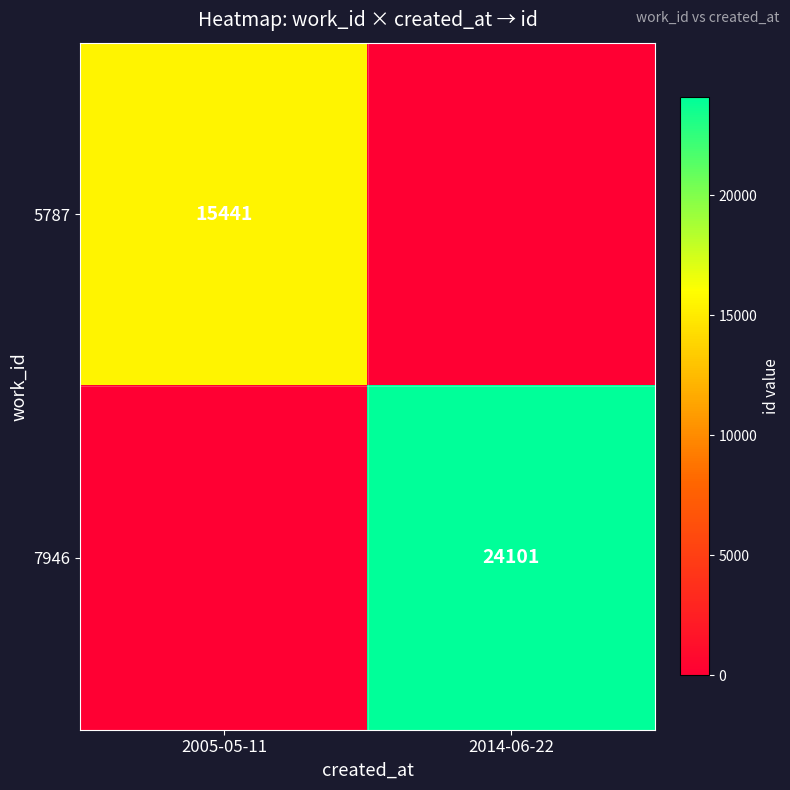

The 7946 series shows 37639 at 2014-06-22. True or false?

False